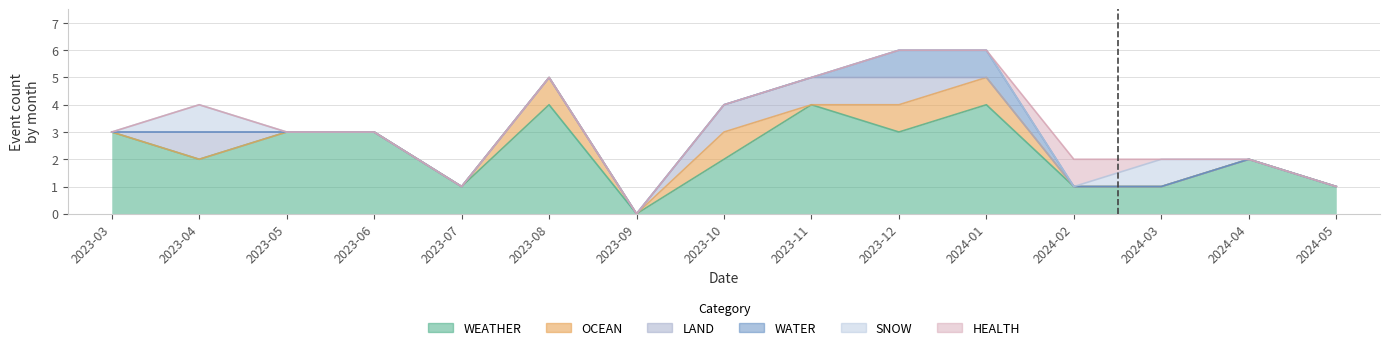

What is the total value across all series at 2023-03?

3